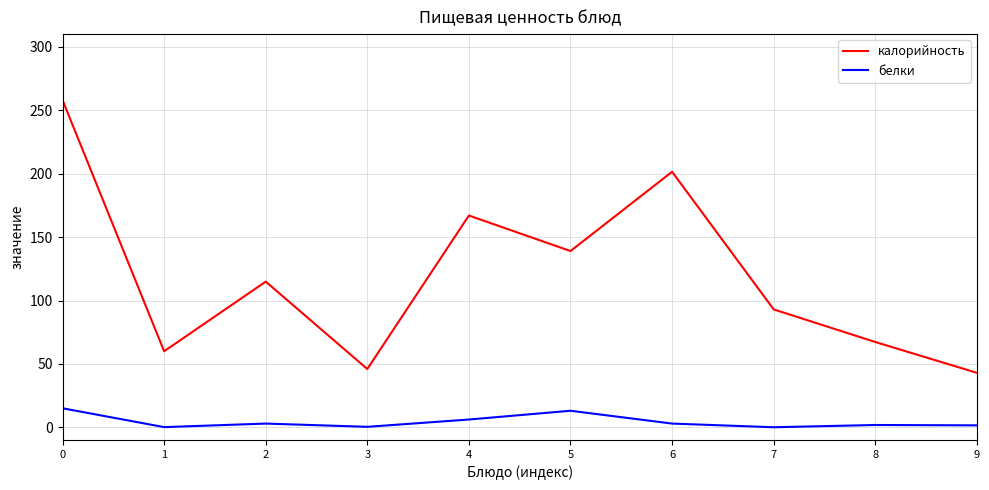

What is the average value of the белки series?

4.5